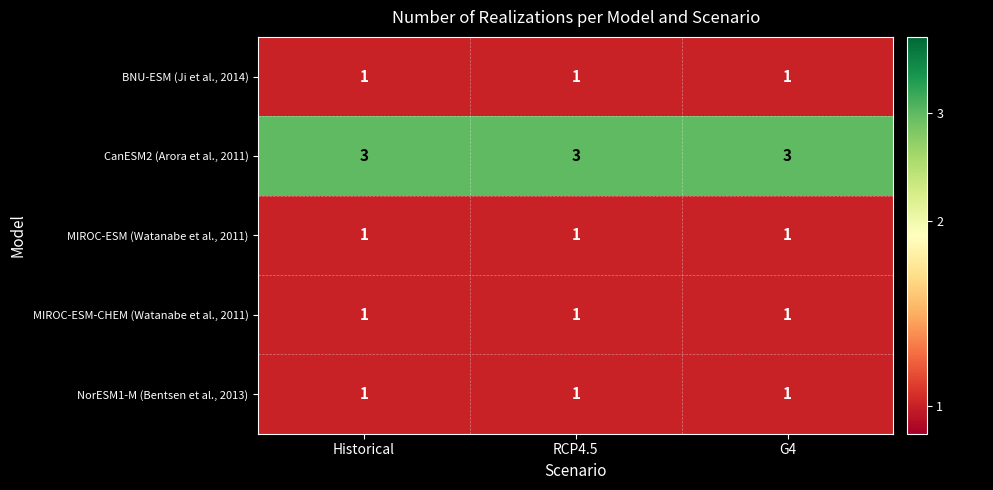

Count the number of categories in the chart.

3